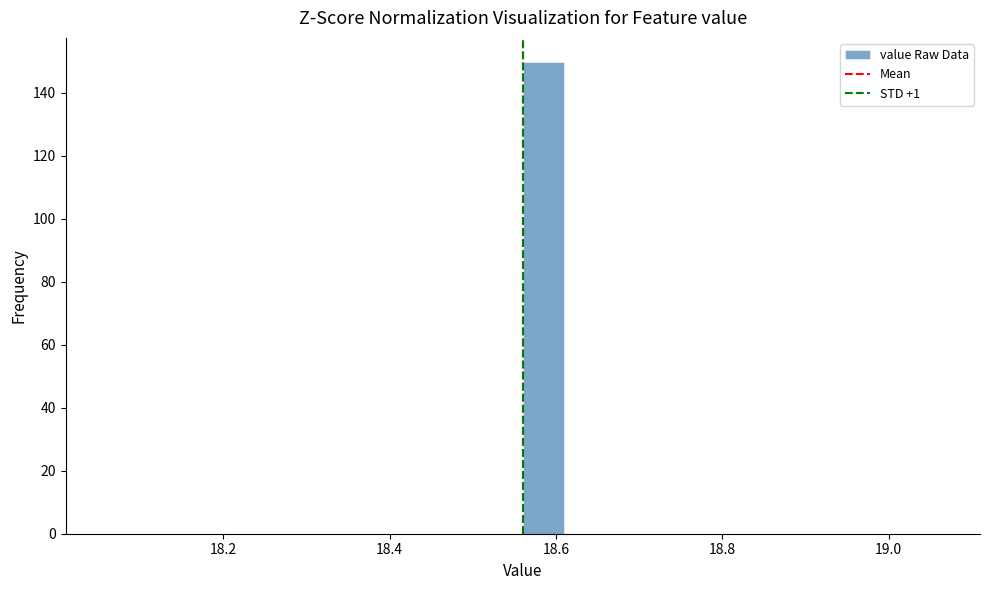

Read against the x-axis, roughly where is the centre of the tallest bar?

18.58